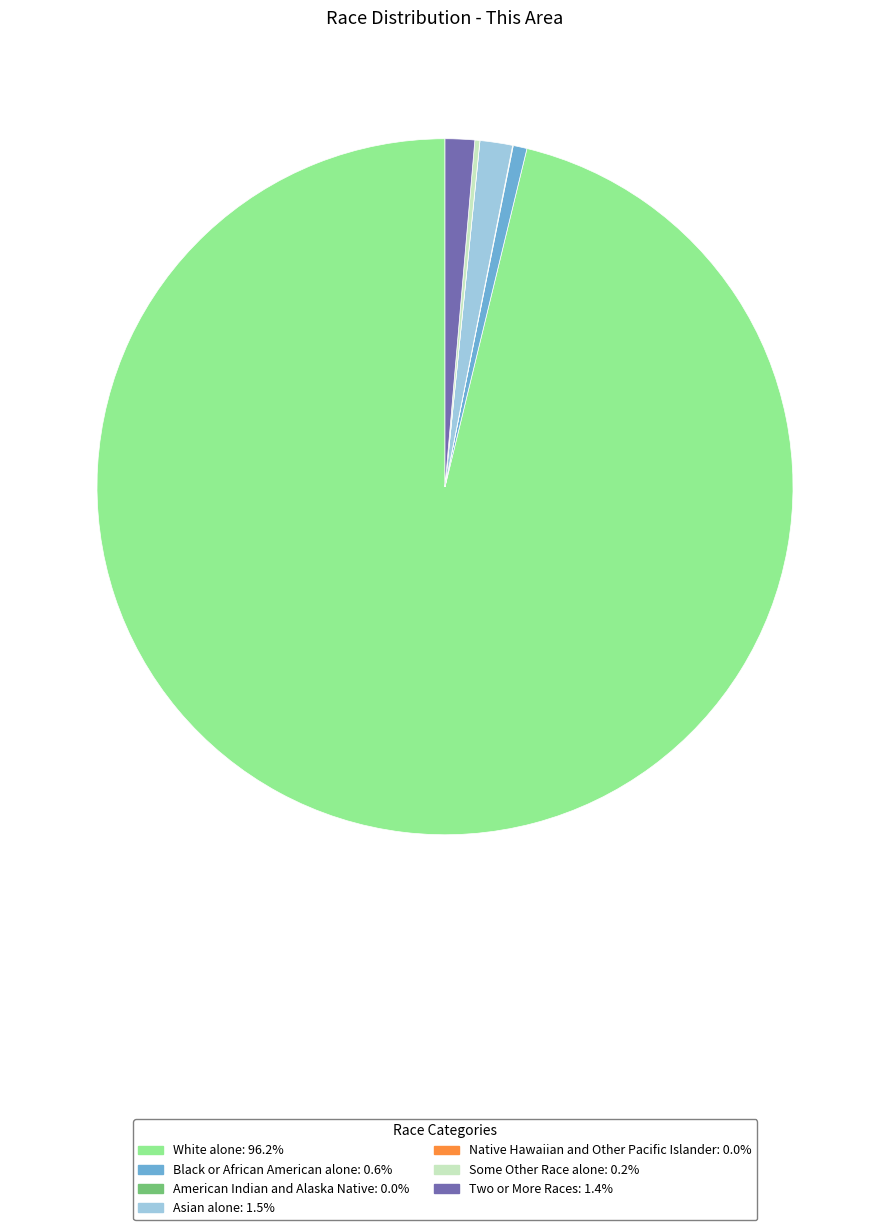

Which slice is the largest?

White alone